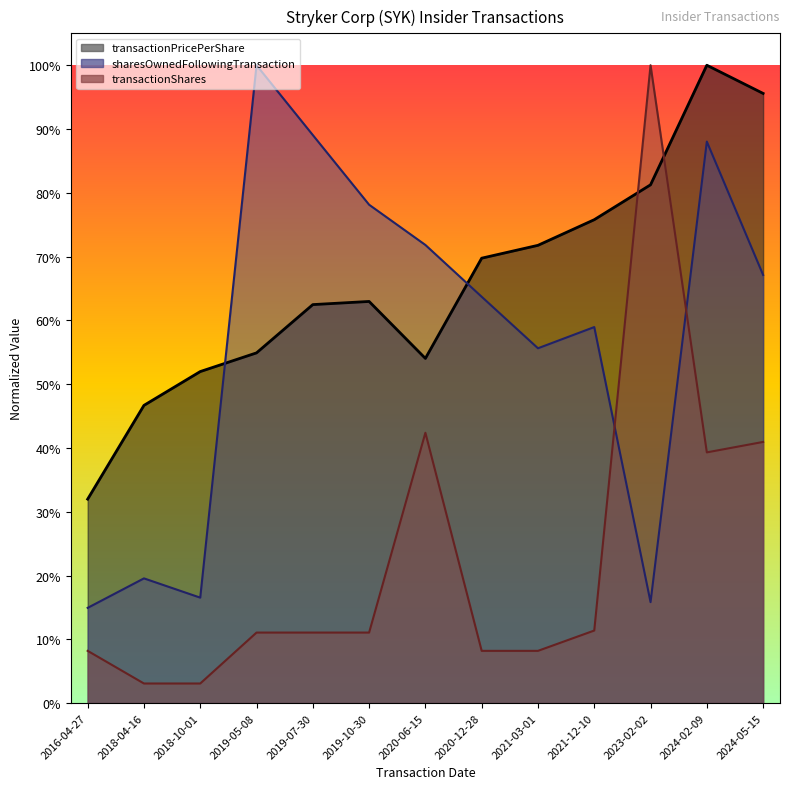

What position from the left is 2019-05-08?

4